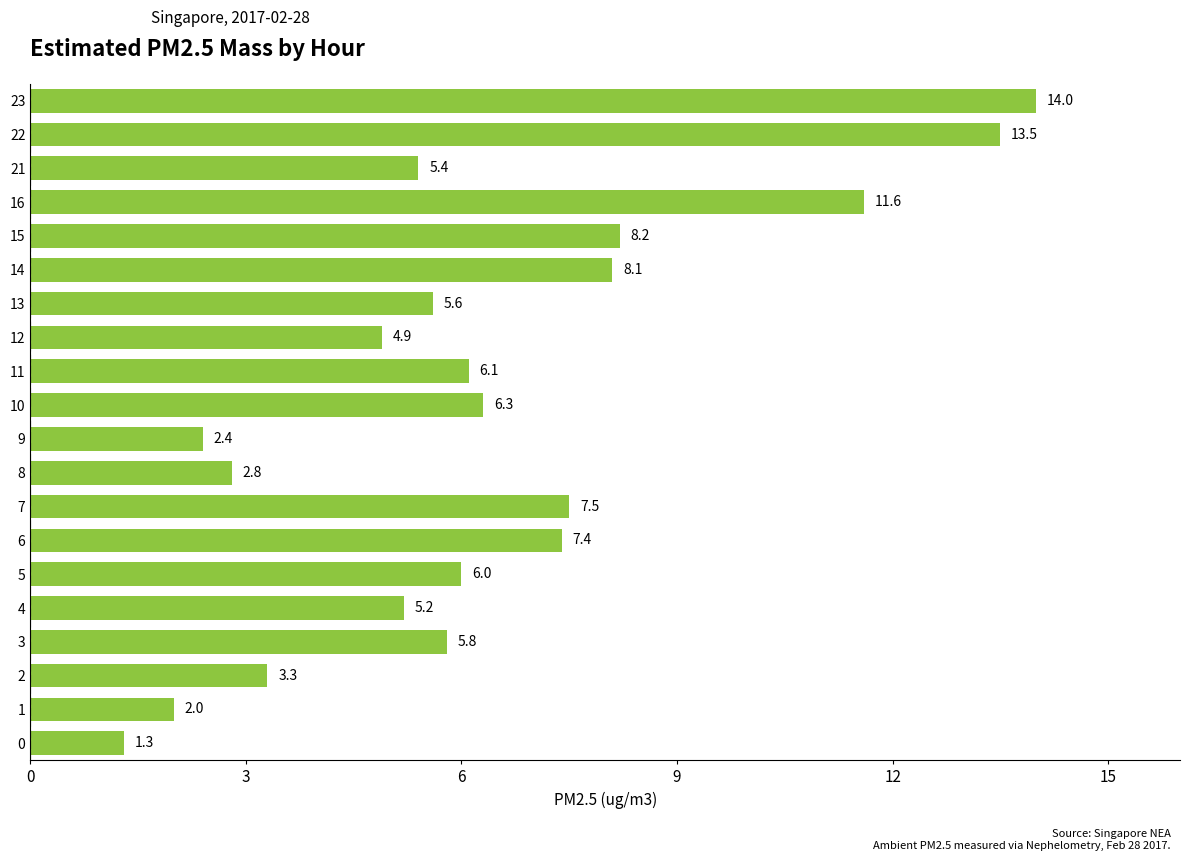

Is it true that the value at 13 is 5.6?

True